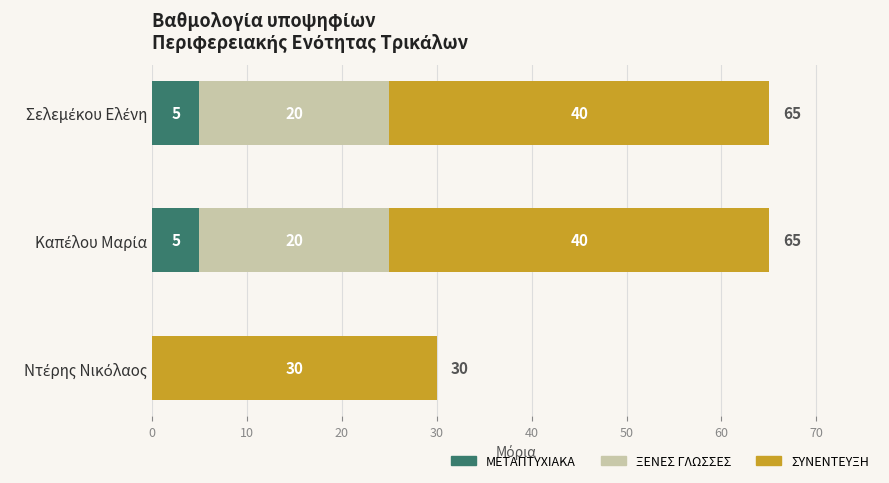

How many ΜΕΤΑΠΤΥΧΙΑΚΑ values are between 0 and 5?

3